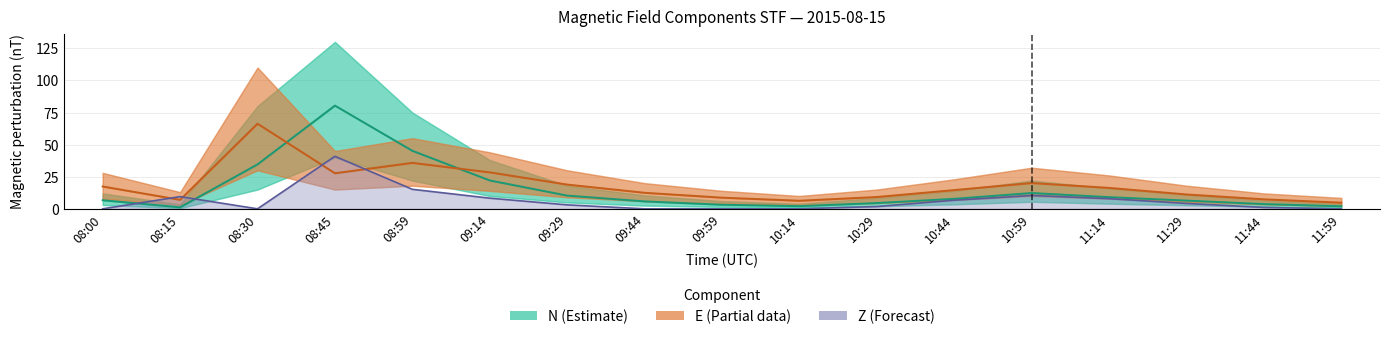

What position from the left is 09:29?

7